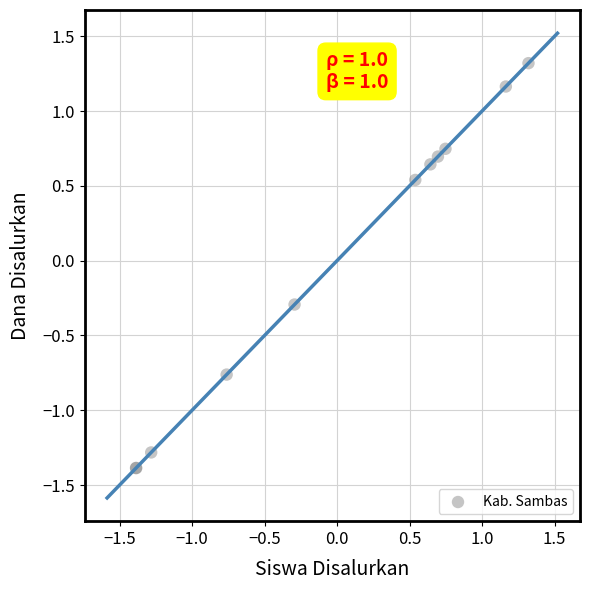

What Y value in the scatter plot is closest to 0?

-0.3